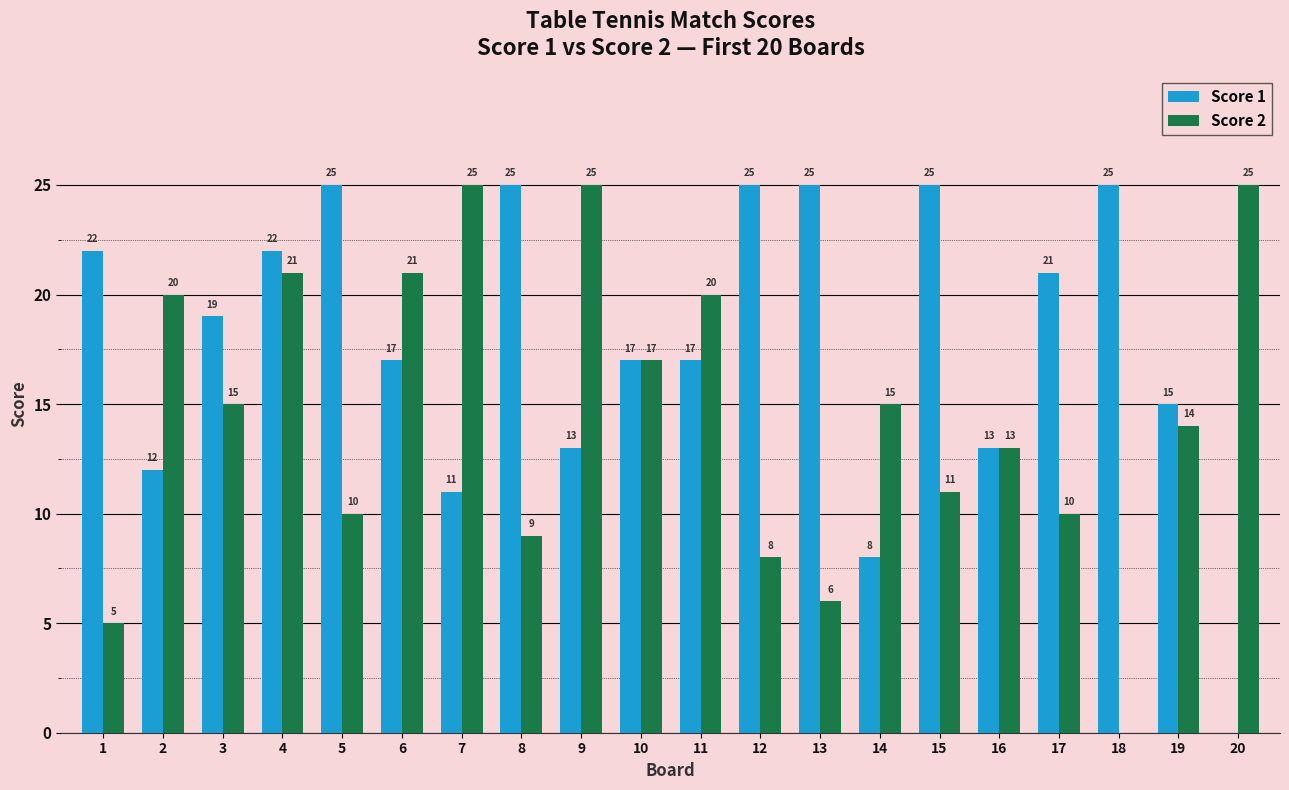

What is the maximum value shown in the chart?

25